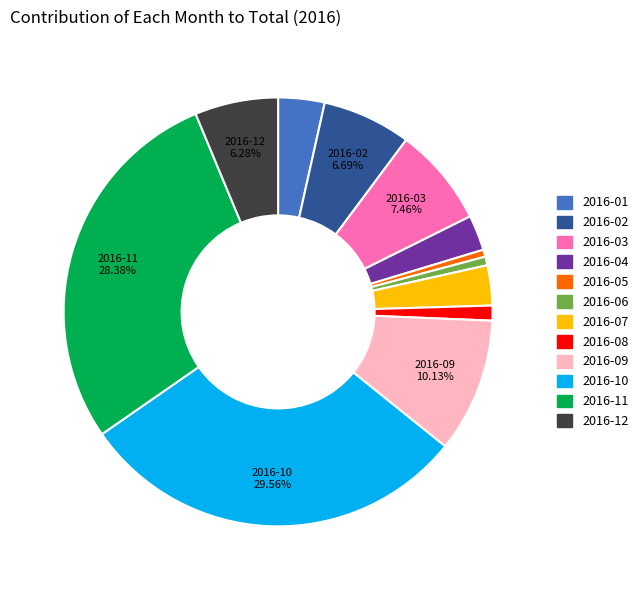

Is it true that 2016-02 is 7% of the pie?

True